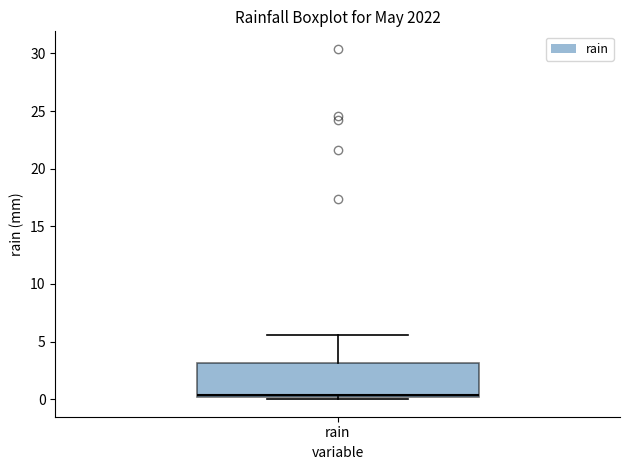

Transcribe this box plot: give where the median line is, the range the box spans, and where the two whiskers end, as read against the y-axis. The values are not printed on the chart, so give them approximately, as read against the axis.

median 0.5, box 0.0 to 3.0, whiskers 0.0 (just below the box's lower edge) to 5.5